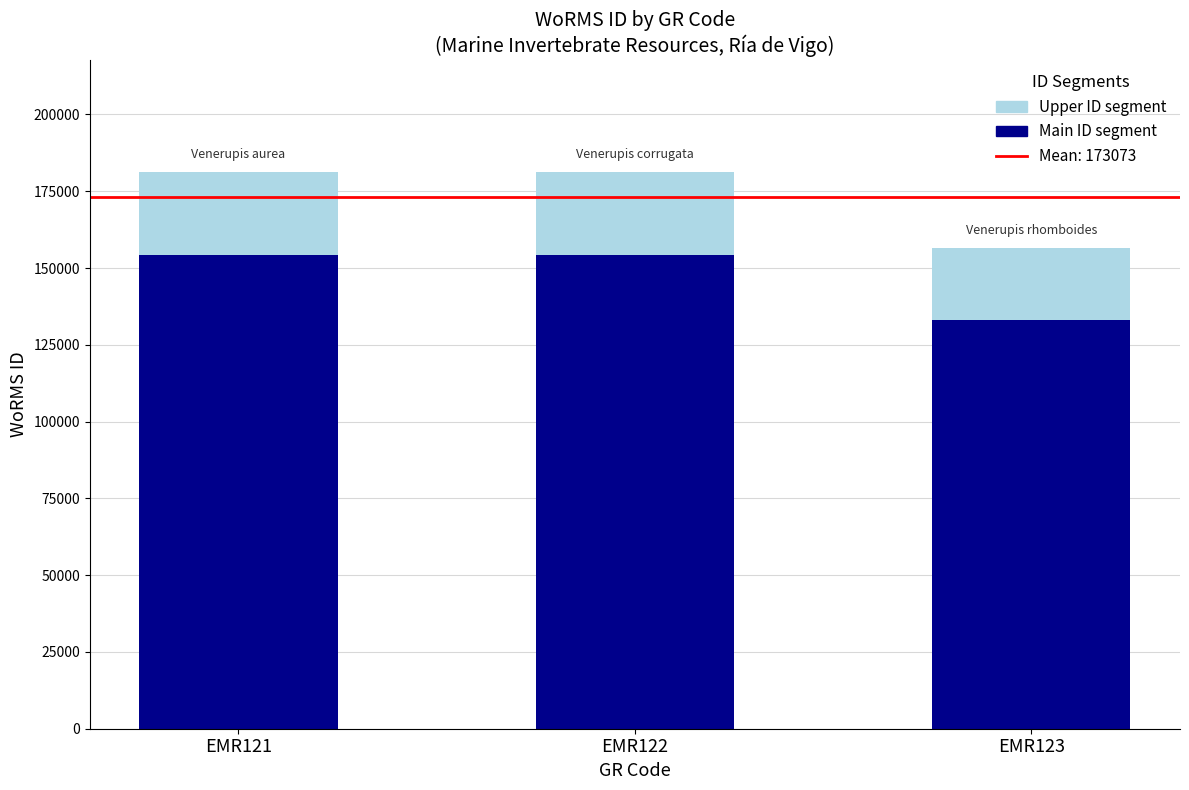

What is the total value across all series at EMR123?

156494.0